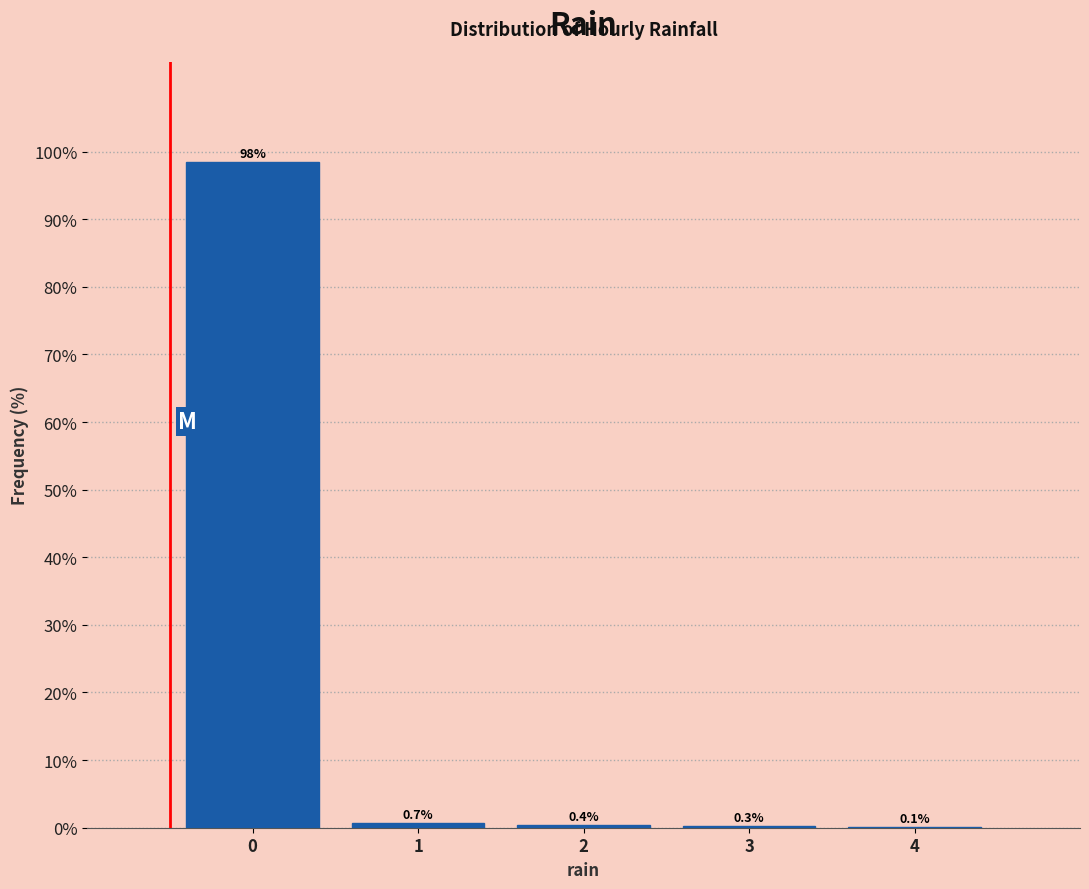

Reading left to right, transcribe all the data shown in this chart.

0=98.5	1=0.7	2=0.4	3=0.3	4=0.1